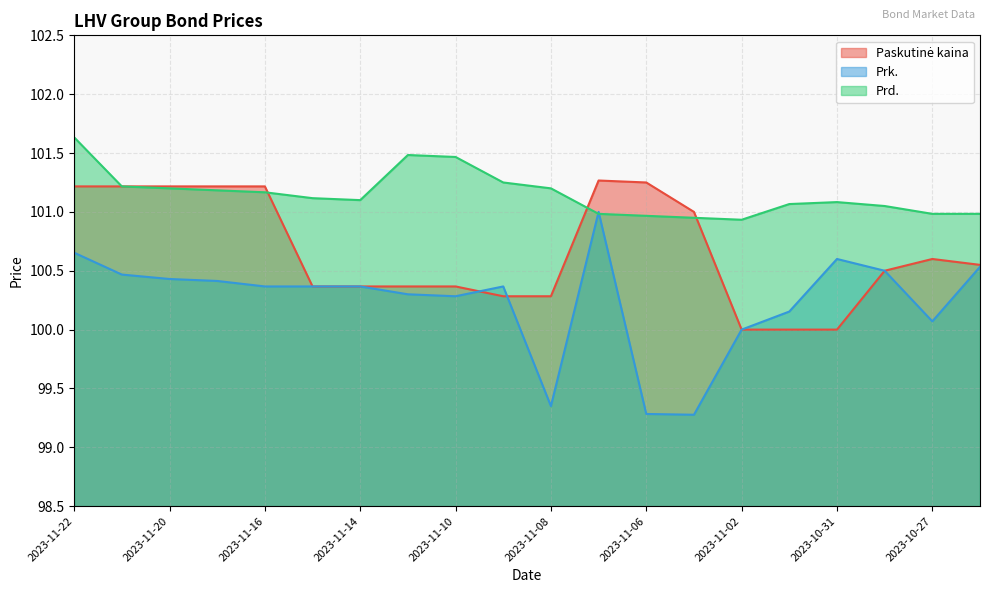

Reading left to right, transcribe all the data shown in this chart.

Paskutinė kaina: 2023-11-22=101.2	2023-11-21=101.2	2023-11-20=101.2	2023-11-17=101.2	2023-11-16=101.2	2023-11-15=100.4	2023-11-14=100.4	2023-11-13=100.4	2023-11-10=100.4	2023-11-09=100.3	2023-11-08=100.3	2023-11-07=101.3	2023-11-06=101.2	2023-11-03=101.0	2023-11-02=100.0	2023-11-01=100.0	2023-10-31=100.0	2023-10-30=100.5	2023-10-27=100.6	2023-10-26=100.5
Prk.: 2023-11-22=100.7	2023-11-21=100.5	2023-11-20=100.4	2023-11-17=100.4	2023-11-16=100.4	2023-11-15=100.4	2023-11-14=100.4	2023-11-13=100.3	2023-11-10=100.3	2023-11-09=100.4	2023-11-08=99.3	2023-11-07=101.0	2023-11-06=99.3	2023-11-03=99.3	2023-11-02=100.0	2023-11-01=100.2	2023-10-31=100.6	2023-10-30=100.5	2023-10-27=100.1	2023-10-26=100.5
Prd.: 2023-11-22=101.6	2023-11-21=101.2	2023-11-20=101.2	2023-11-17=101.2	2023-11-16=101.2	2023-11-15=101.1	2023-11-14=101.1	2023-11-13=101.5	2023-11-10=101.5	2023-11-09=101.2	2023-11-08=101.2	2023-11-07=101.0	2023-11-06=101.0	2023-11-03=101.0	2023-11-02=100.9	2023-11-01=101.1	2023-10-31=101.1	2023-10-30=101.0	2023-10-27=101.0	2023-10-26=101.0